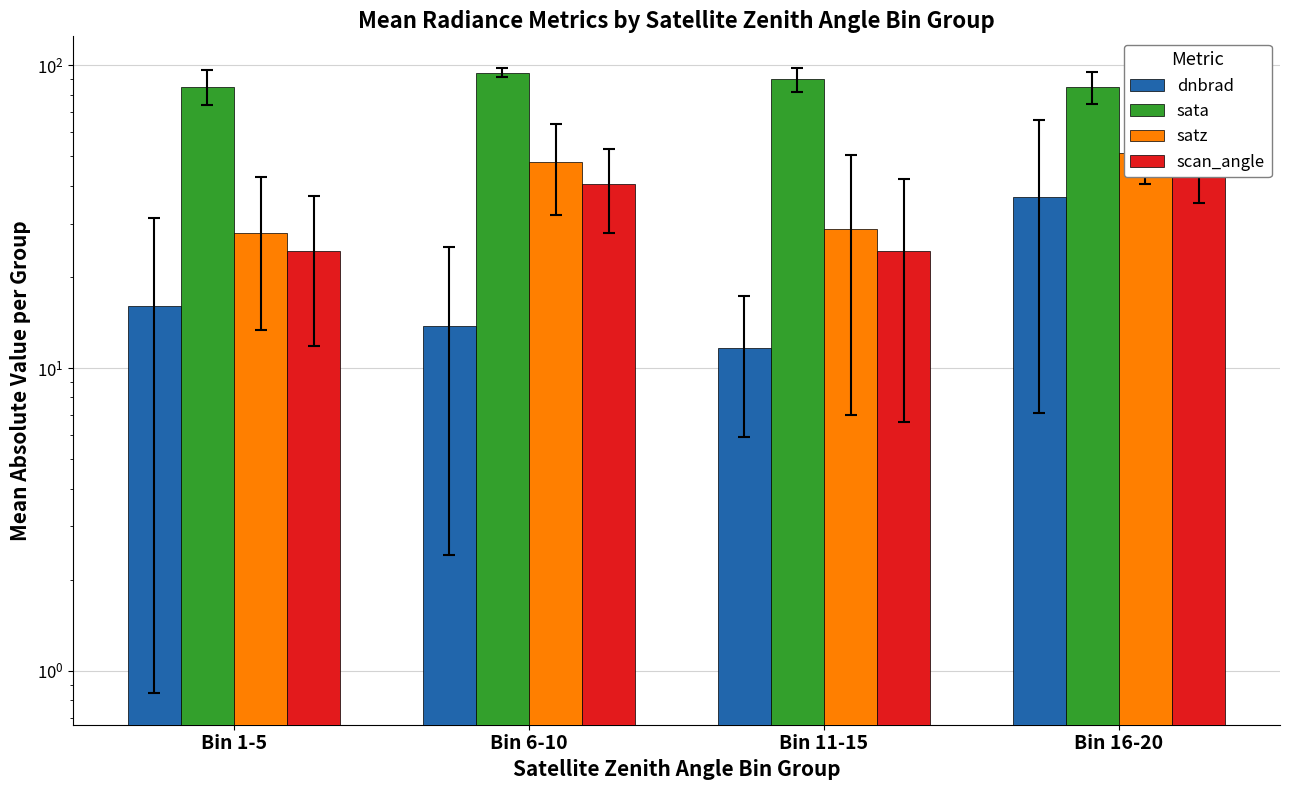

What value does the scan_angle series have at Bin 11-15?

24.4